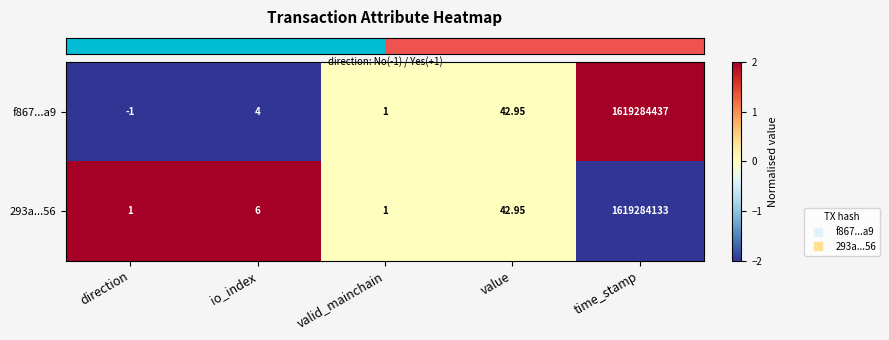

Which category has the highest value across all series?

time_stamp